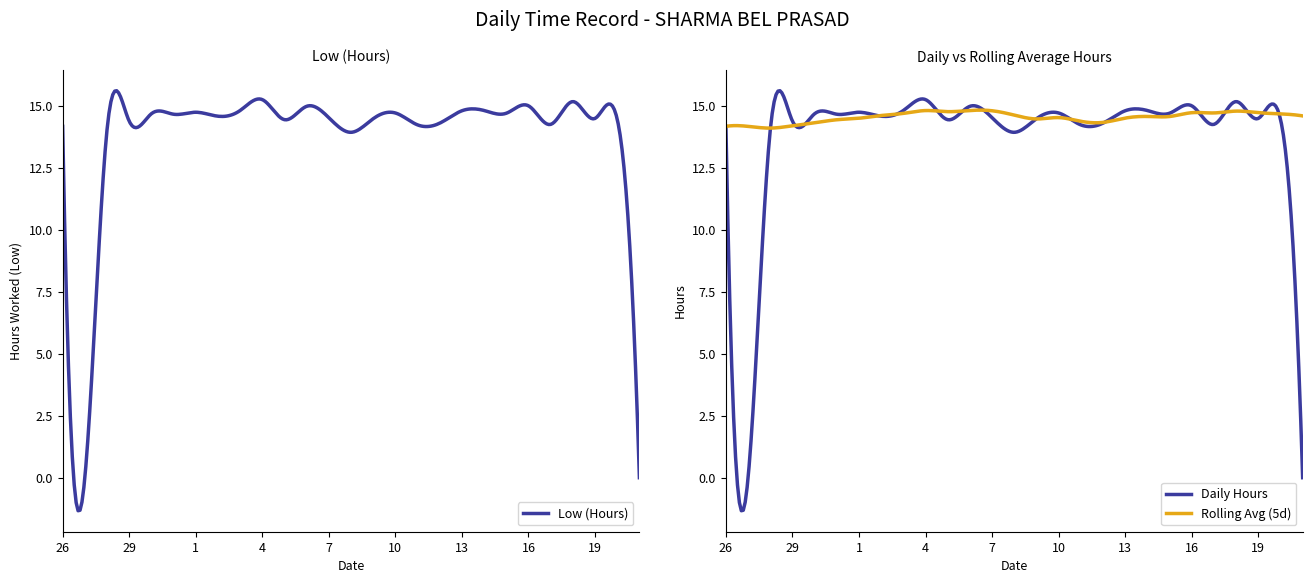

Reading left to right, transcribe all the data shown in this chart.

26=14.2	27=0.0	28=14.0	29=14.4	30=14.7	31=14.7	1=14.8	2=14.6	3=14.8	4=15.3	5=14.4	6=15.0	7=14.5	8=13.9	9=14.5	10=14.7	11=14.2	12=14.3	13=14.8	14=14.8	15=14.7	16=15.0	17=14.3	18=15.2	19=14.5	20=14.5	21=0.0